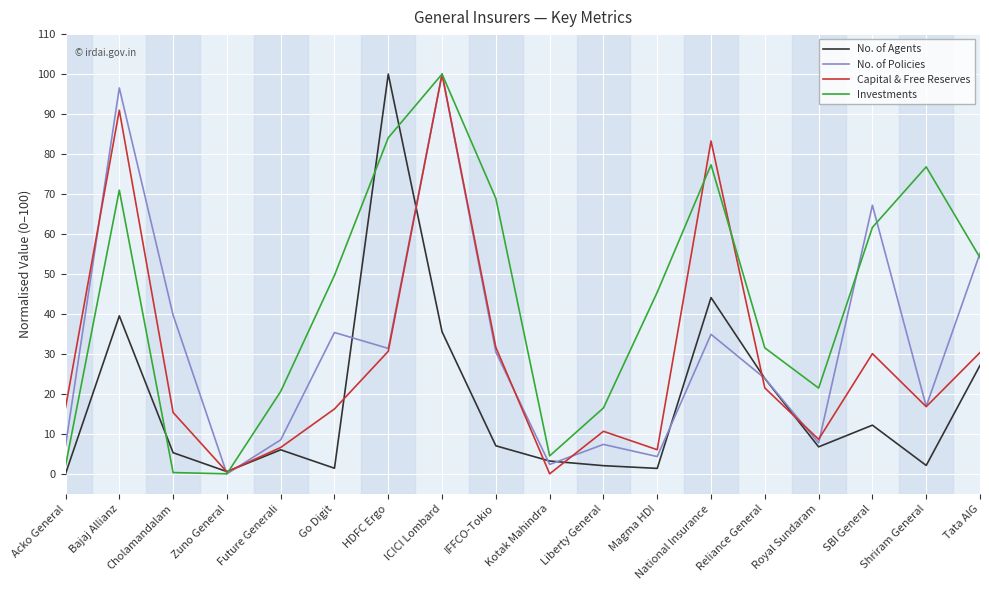

The value of Capital & Free Reserves at Liberty General is 10.6. True or false?

True